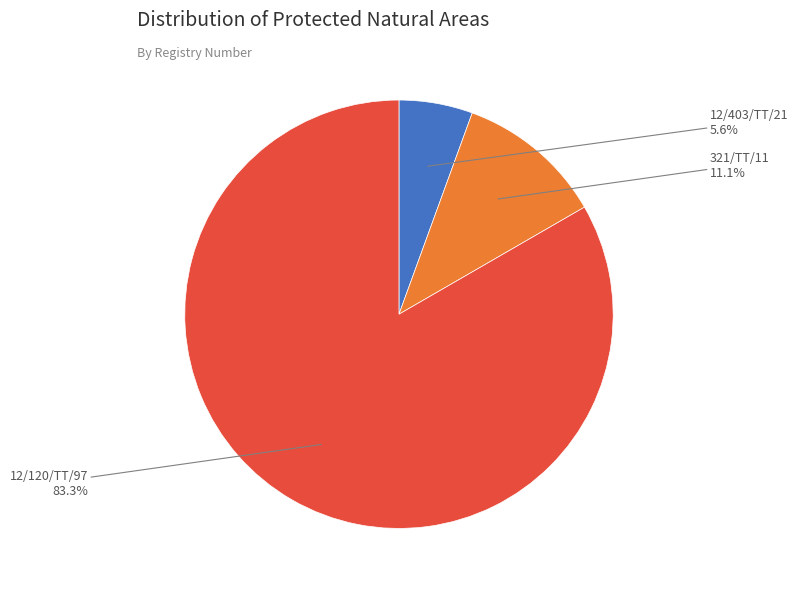

Count the number of slices in the pie.

3